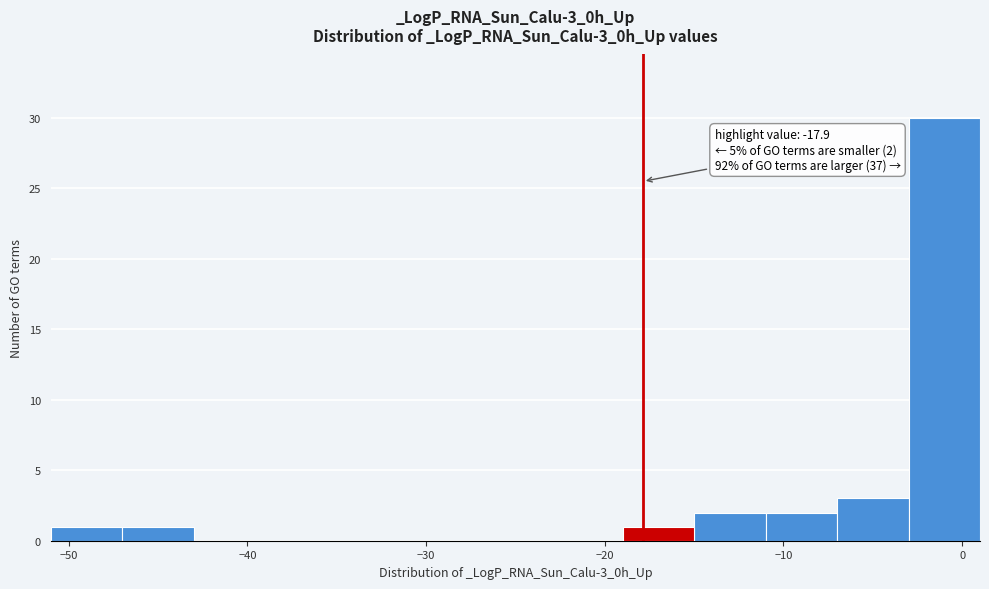

Over which range of the x-axis is the bar tallest?

-3 to 1